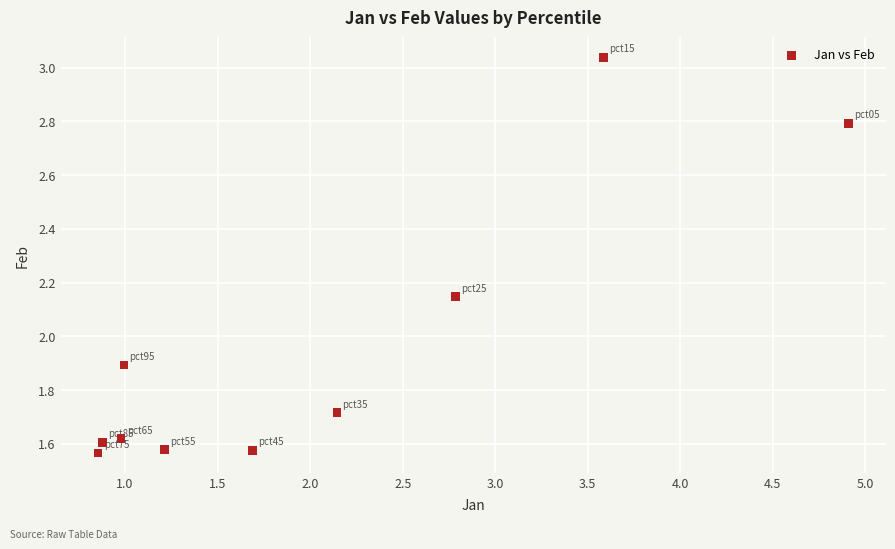

What is the average Y value?

2.0